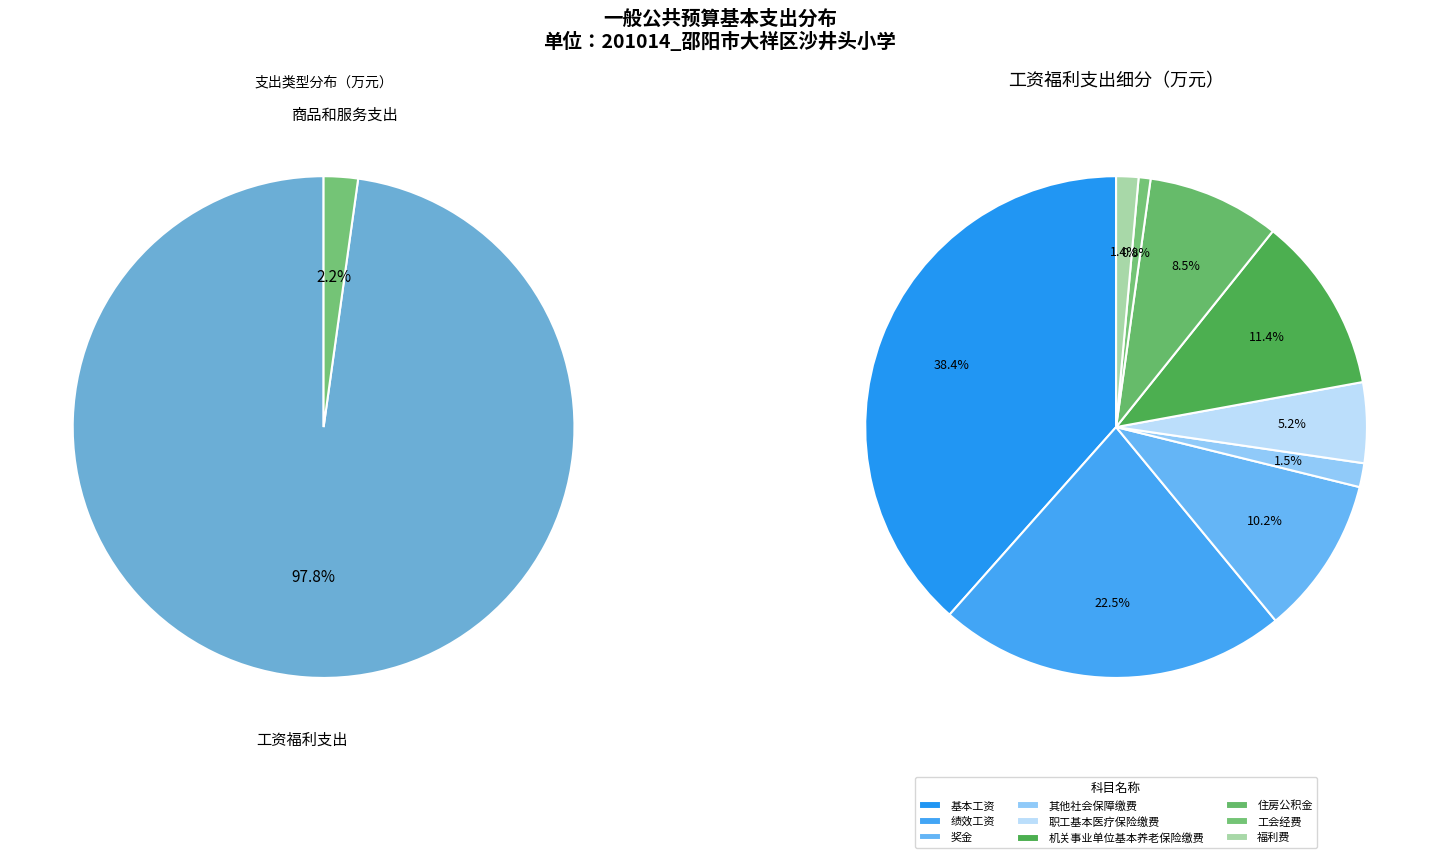

Do 商品和服务支出 and 工资福利支出 together represent more than half of the pie?

Yes